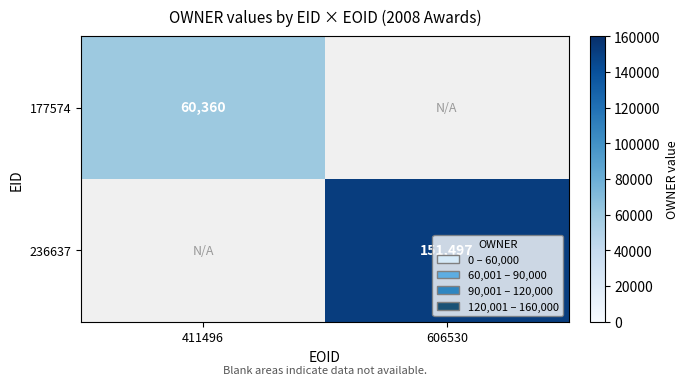

The value of 177574 at 411496 is 94418. True or false?

False